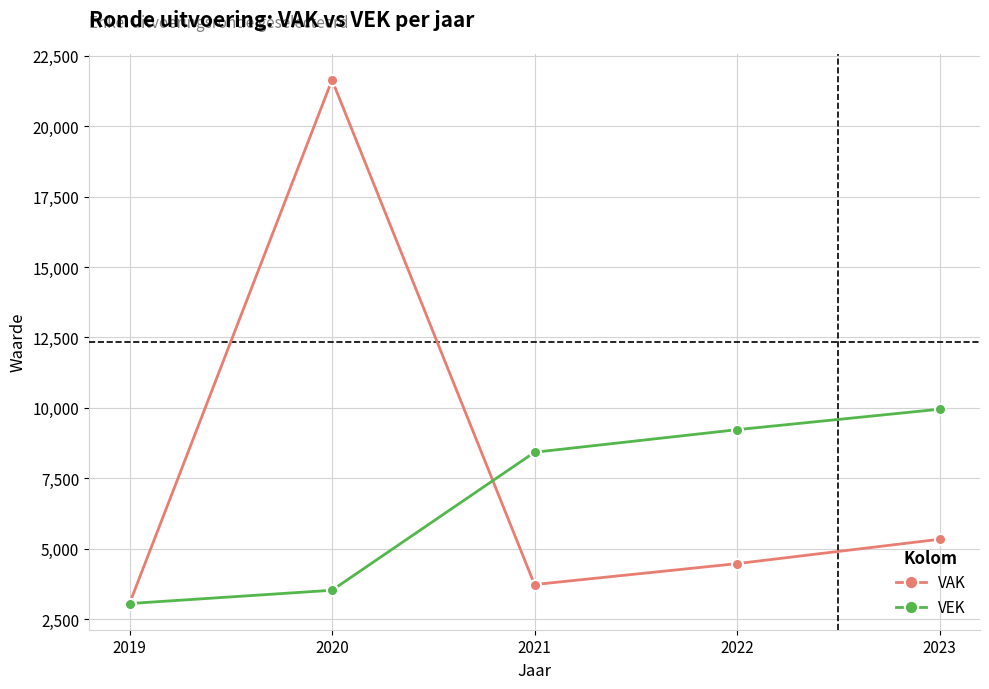

Which series has the widest spread of values?

VAK